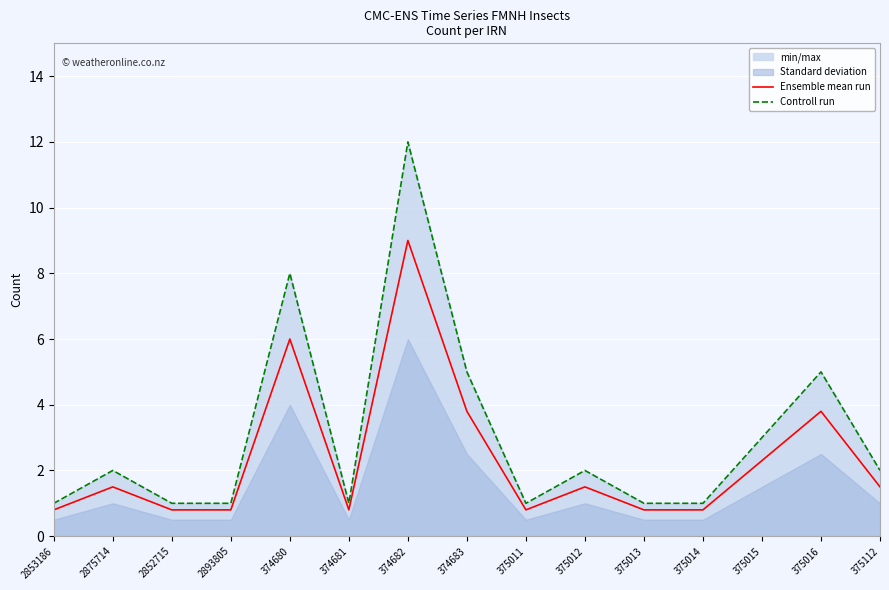

At 375011, list the series in order from smallest to largest.

Ensemble mean run, Controll run